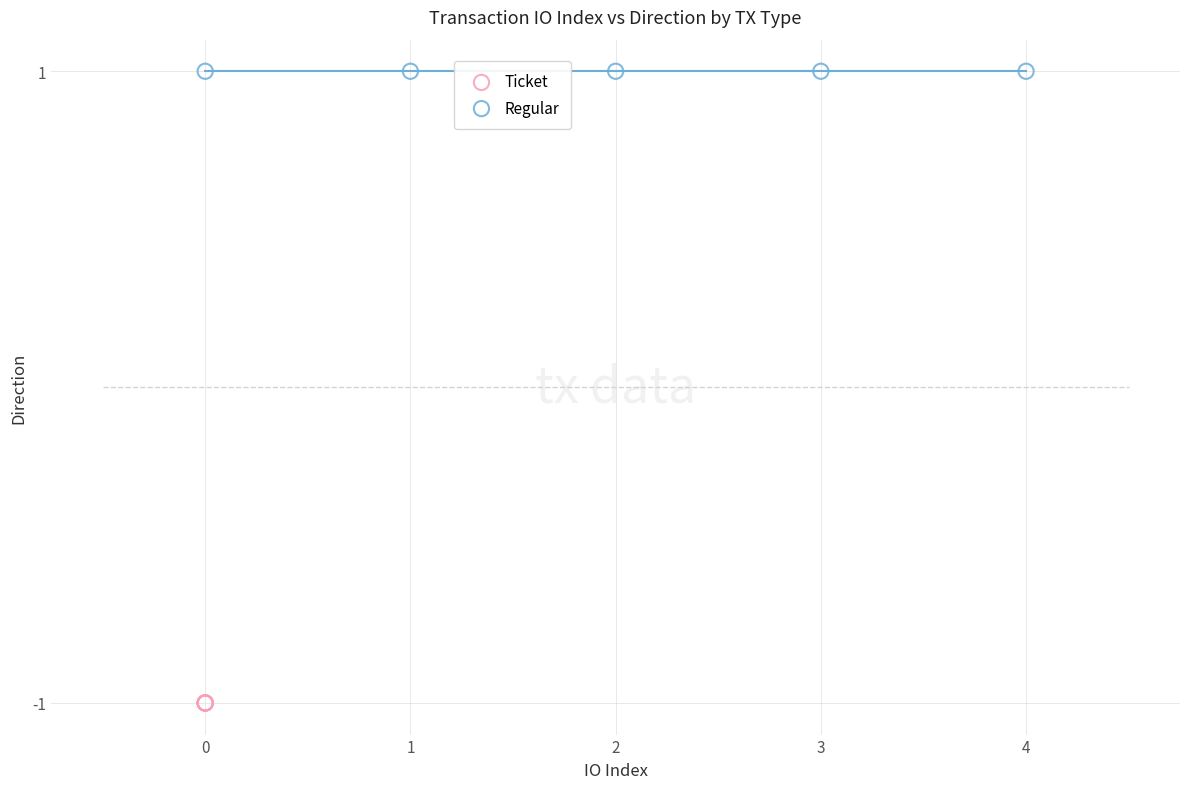

Which series contains the highest Y value?

Regular